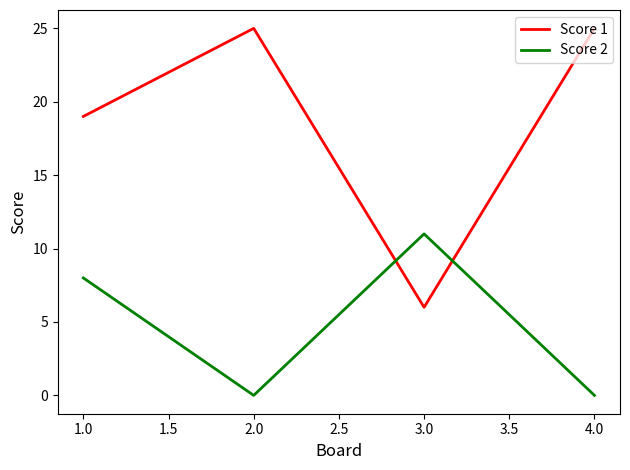

How many interior local valleys does the Score 2 series have?

1